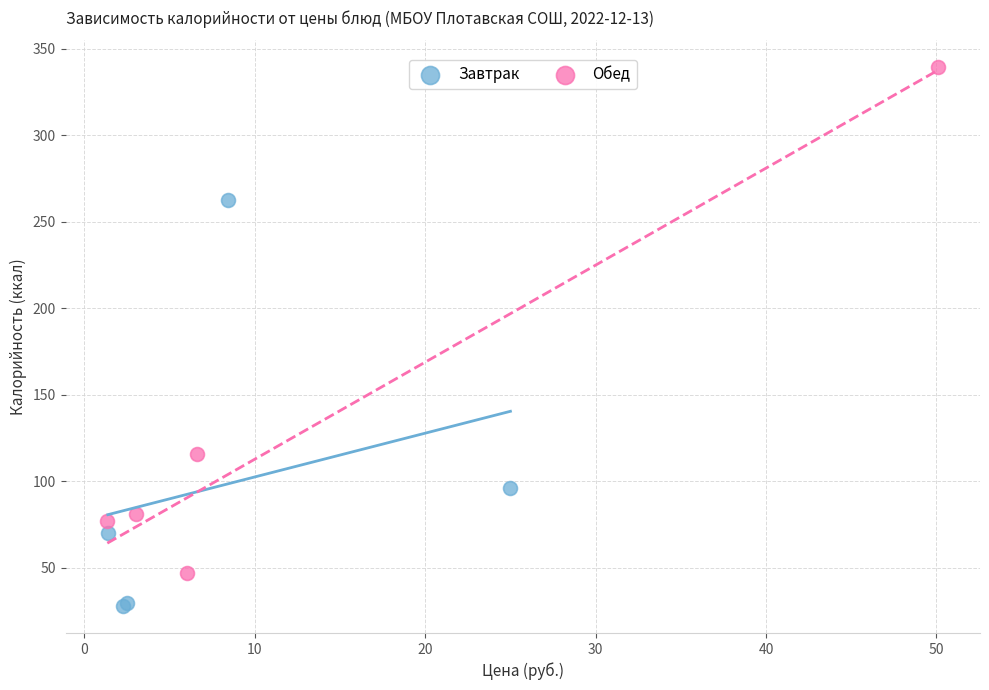

Which series reaches the maximum Y coordinate?

Обед